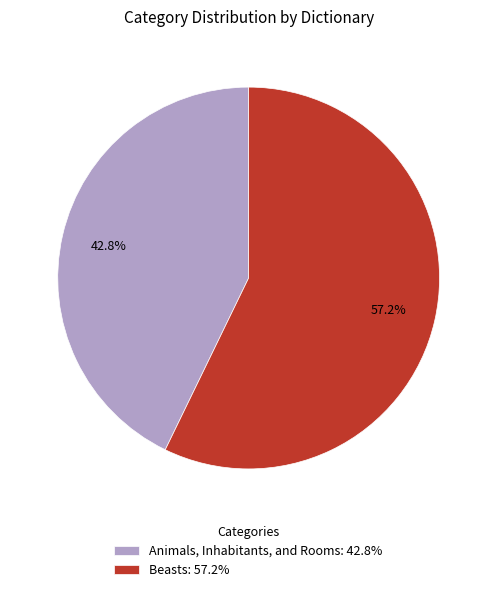

What percentage is the Beasts slice, to the nearest percent?

57%